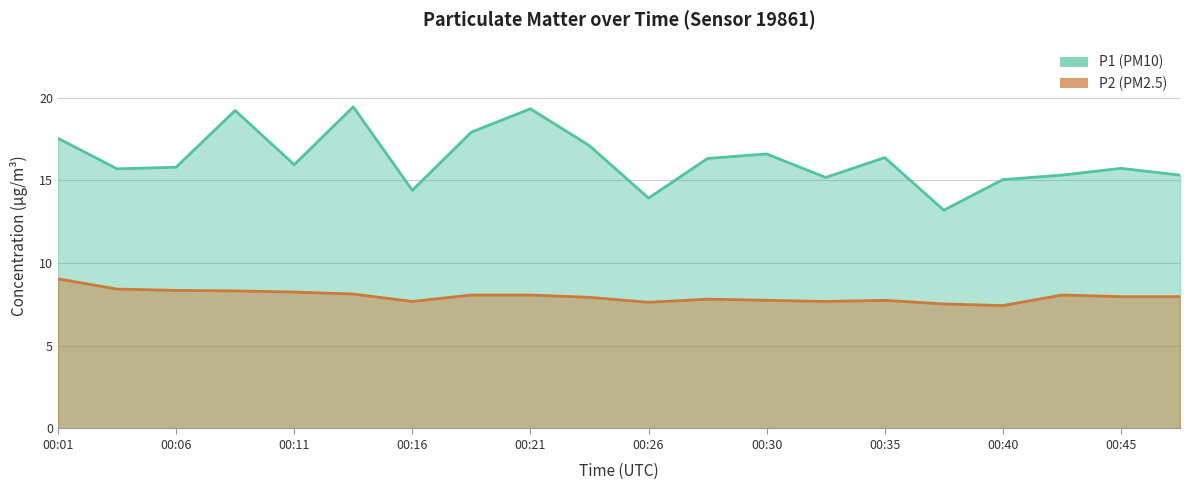

What is the difference between the highest and lowest values at 00:11?

7.7